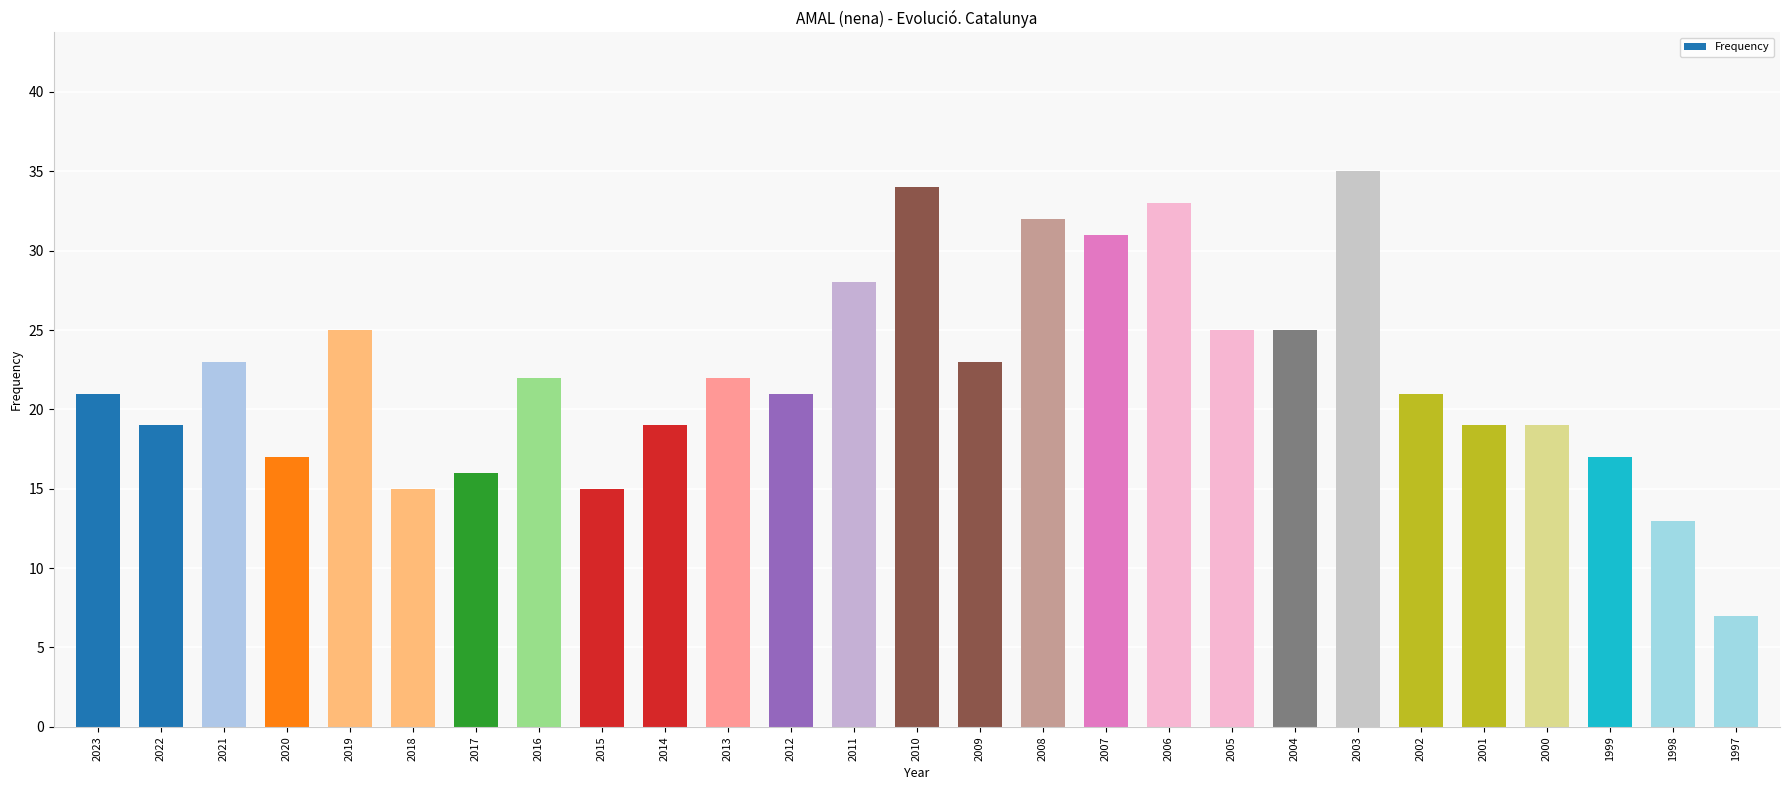

Reading left to right, extract all data points from this chart.

2023=21	2022=19	2021=23	2020=17	2019=25	2018=15	2017=16	2016=22	2015=15	2014=19	2013=22	2012=21	2011=28	2010=34	2009=23	2008=32	2007=31	2006=33	2005=25	2004=25	2003=35	2002=21	2001=19	2000=19	1999=17	1998=13	1997=7